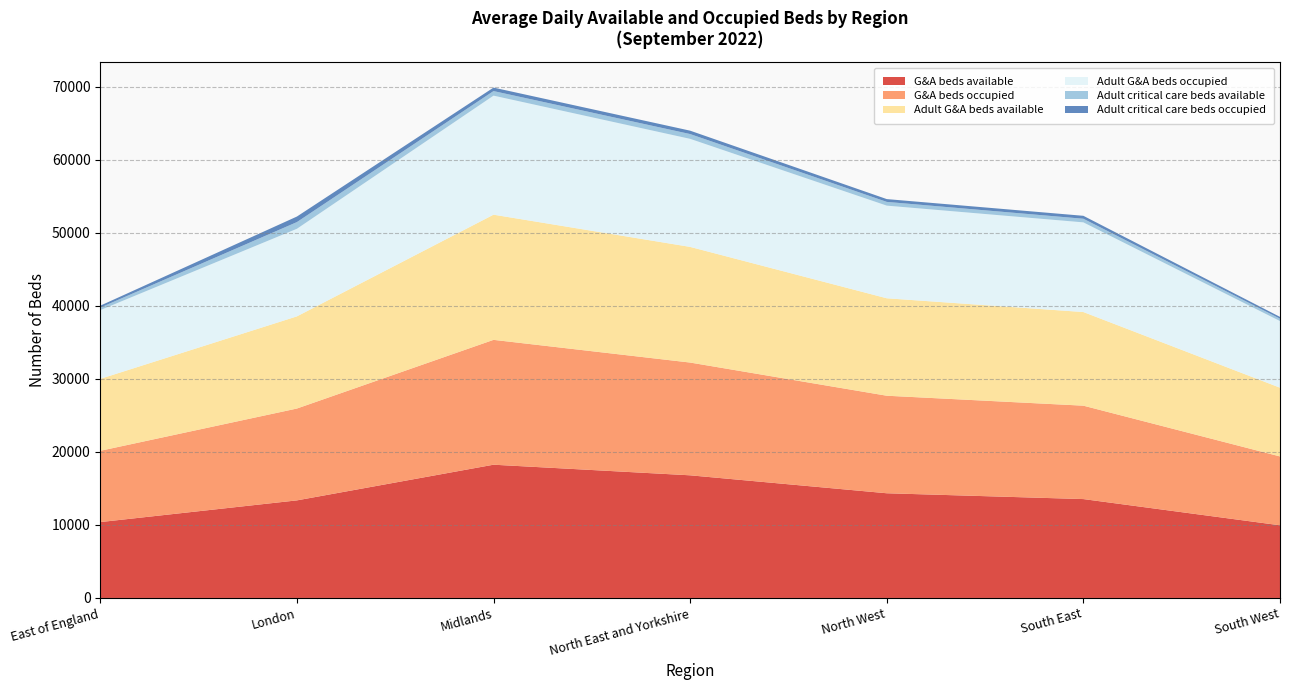

Reading right to left, list all the values displayed in this chart.

G&A beds available: 9955	13547	14344	16802	18255	13369	10396
G&A beds occupied: 9434	12795	13361	15448	17105	12582	9765
Adult G&A beds available: 9416	12828	13351	15844	17148	12625	9856
Adult G&A beds occupied: 9130	12284	12691	14802	16308	12000	9421
Adult critical care beds available: 327	497	512	656	625	917	340
Adult critical care beds occupied: 242	403	385	465	476	760	265